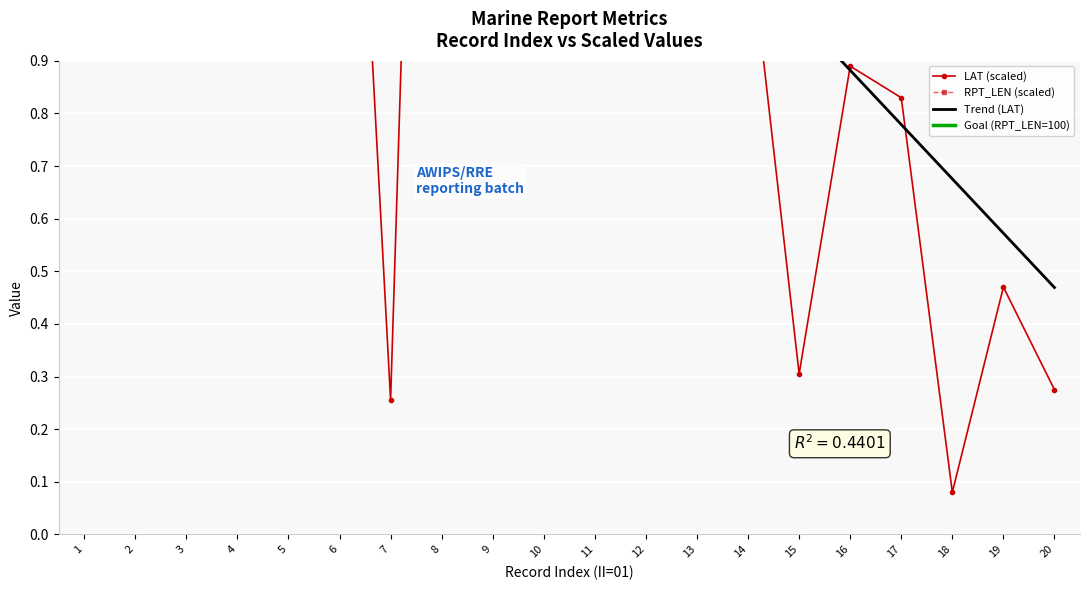

How many interior local valleys does the RPT_LEN series have?

4